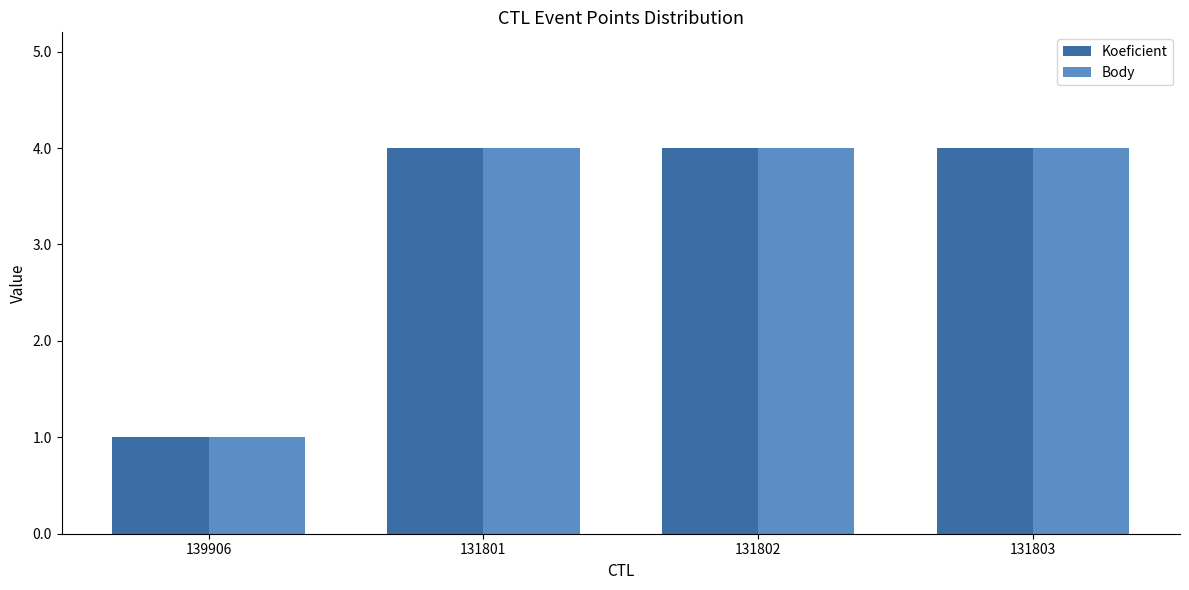

At which label is Body closest to 2?

139906